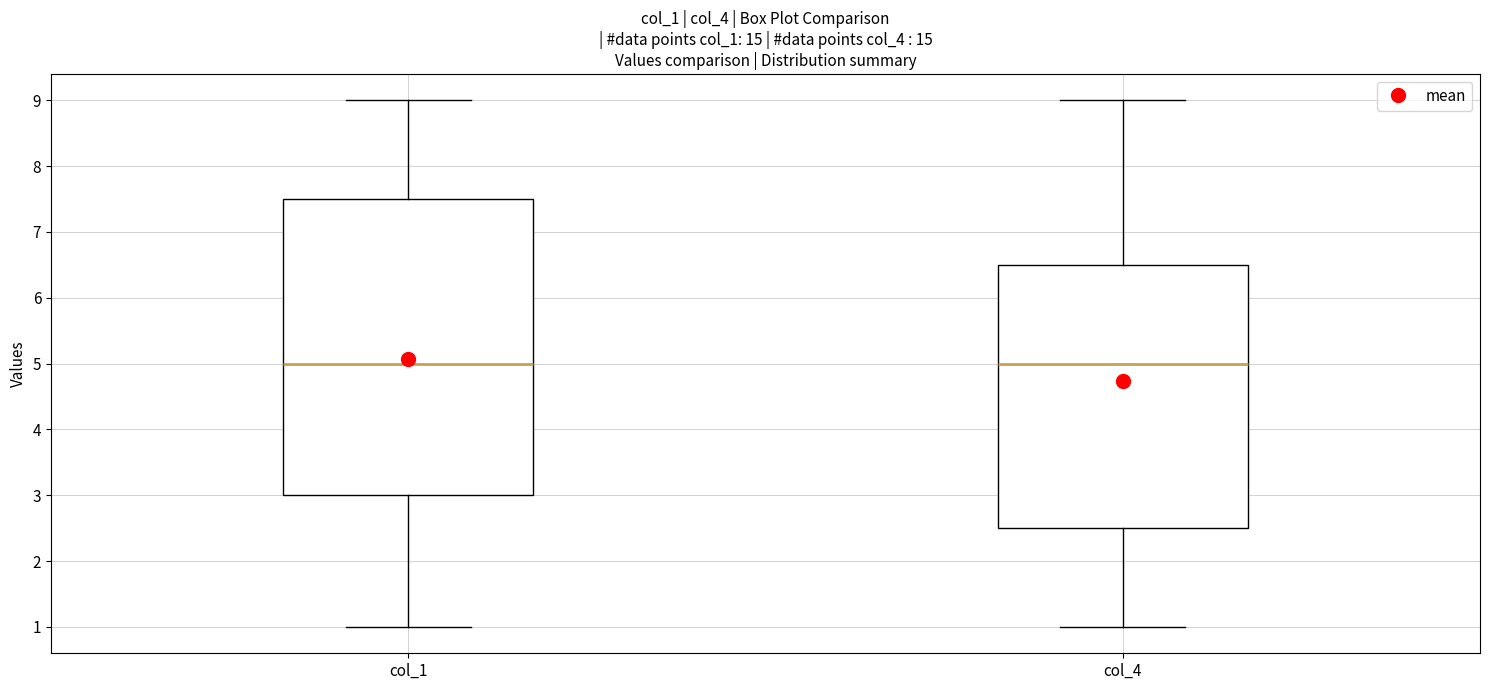

Which box is the tallest, from its lower edge to its upper edge?

col_1